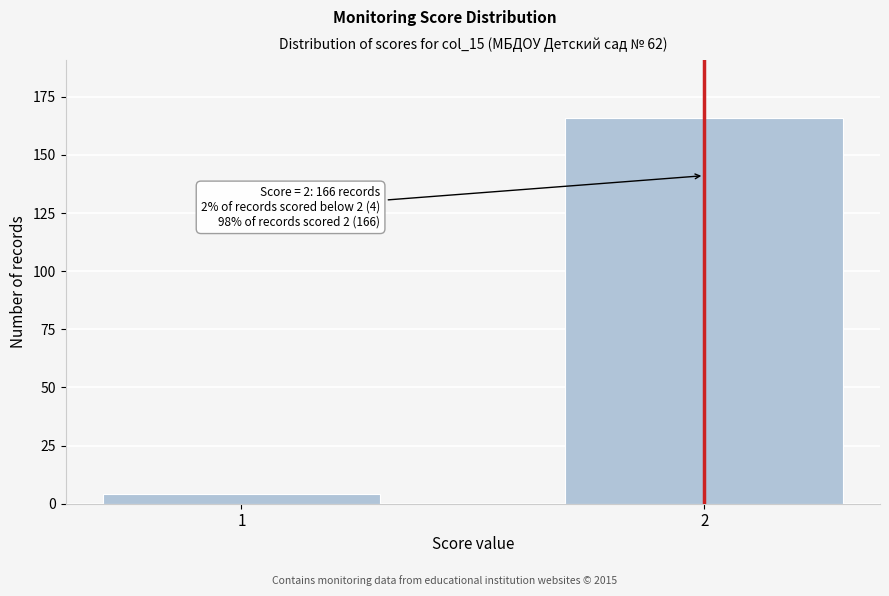

Reading left to right, list all the values displayed in this chart.

4	166